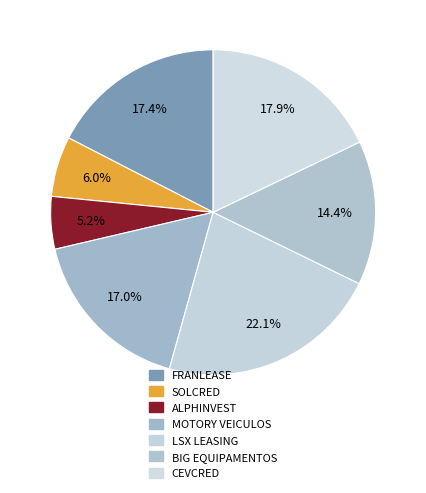

To the nearest percent, what portion does FRANLEASE represent?

17%